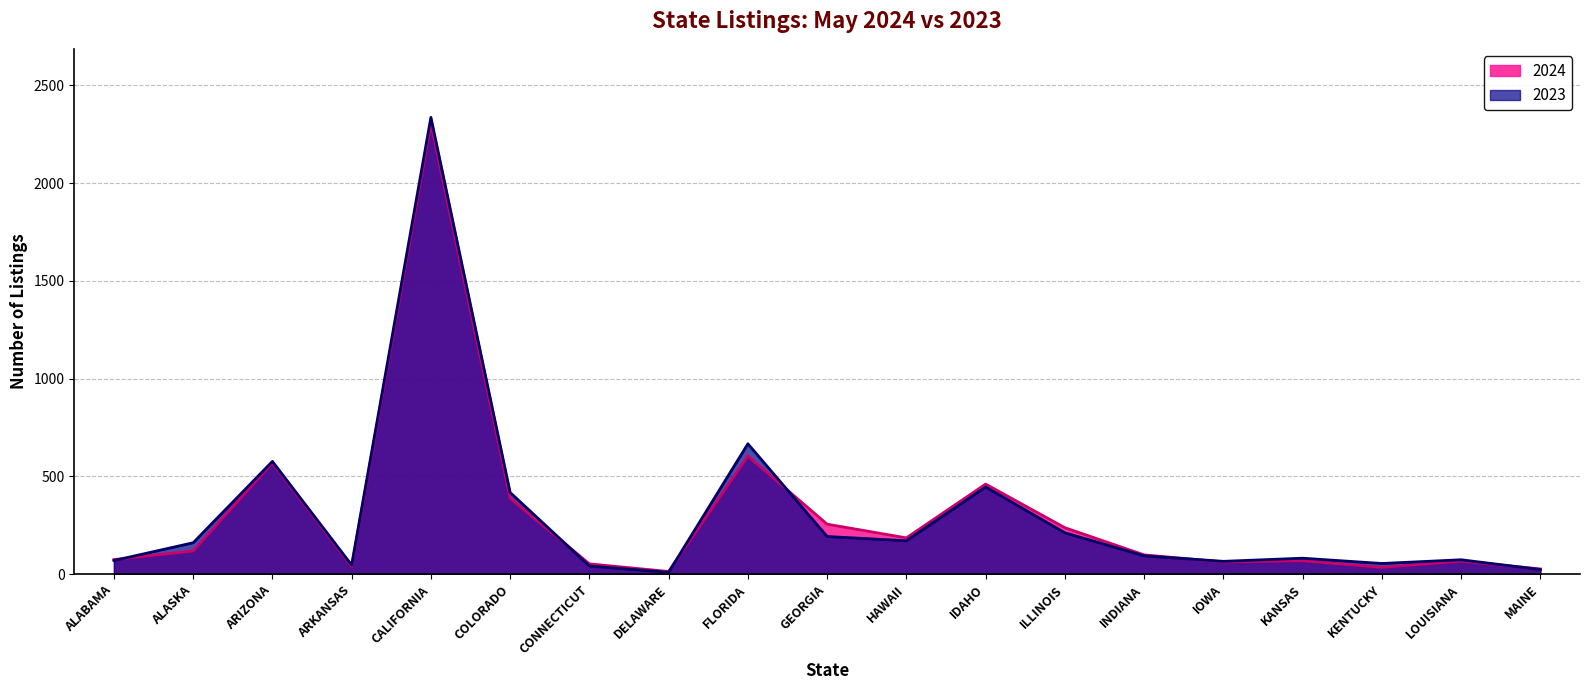

What is the label of the 15th point from the left?

IOWA